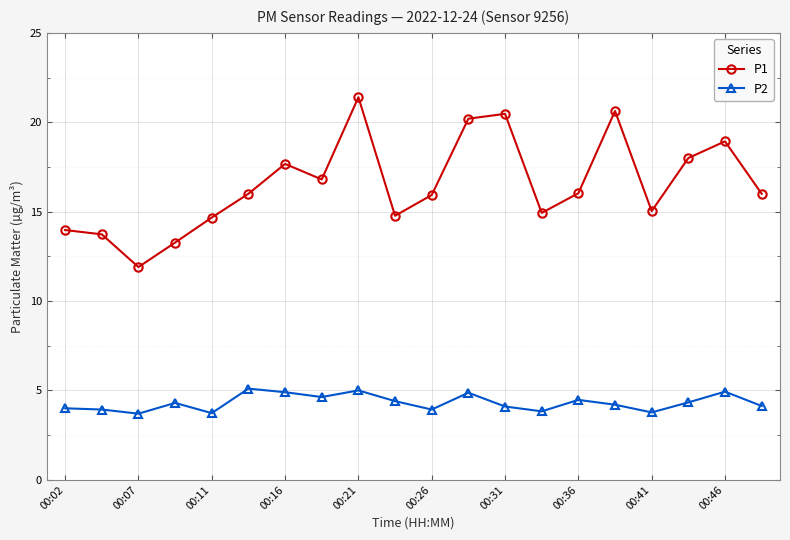

What is the greatest value displayed?

21.4